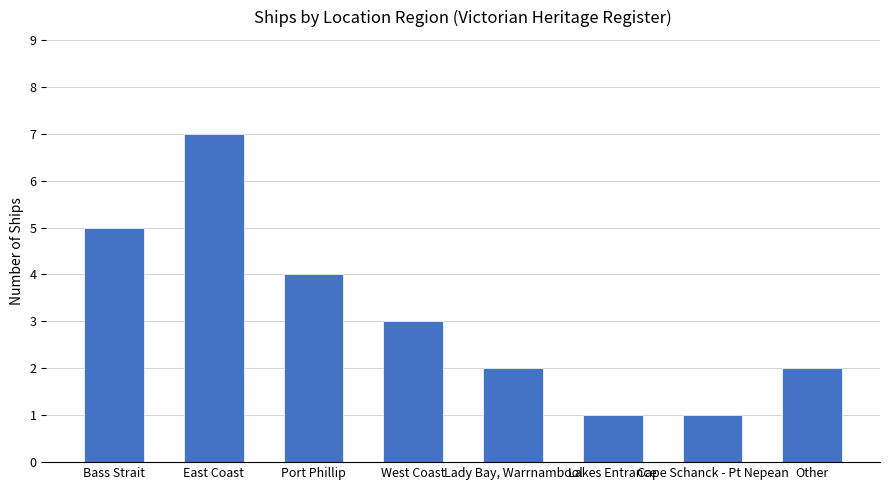

The value at Other is 2. True or false?

True